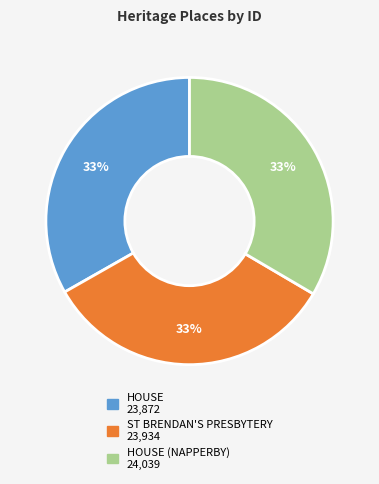

Is there any slice that represents more than half of the pie?

No